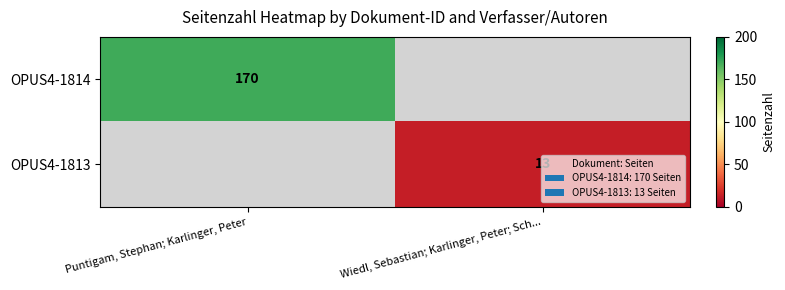

The OPUS4-1813 series shows 13 at Wiedl, Sebastian; Karlinger, Peter; Sch.... True or false?

True